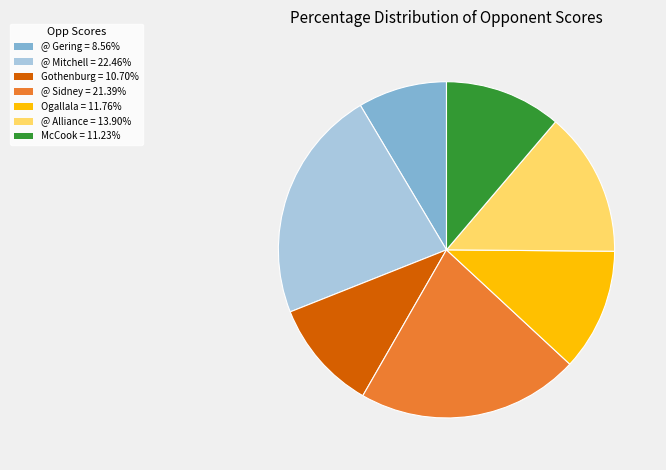

Is there a majority slice in this chart?

No